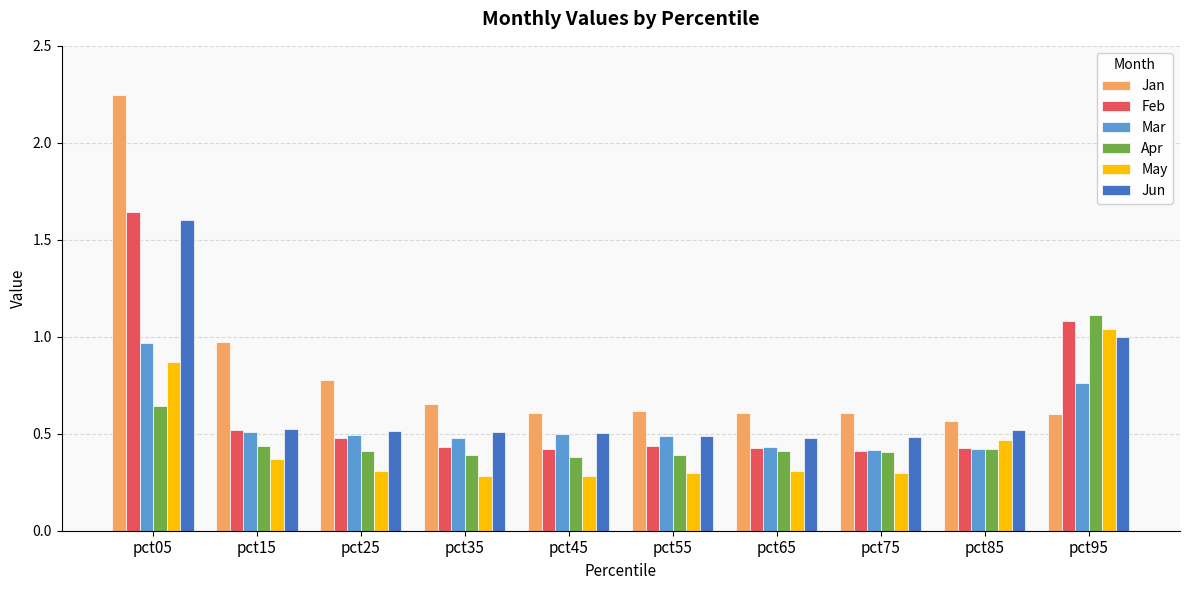

What is the total value across all series at pct15?

3.3